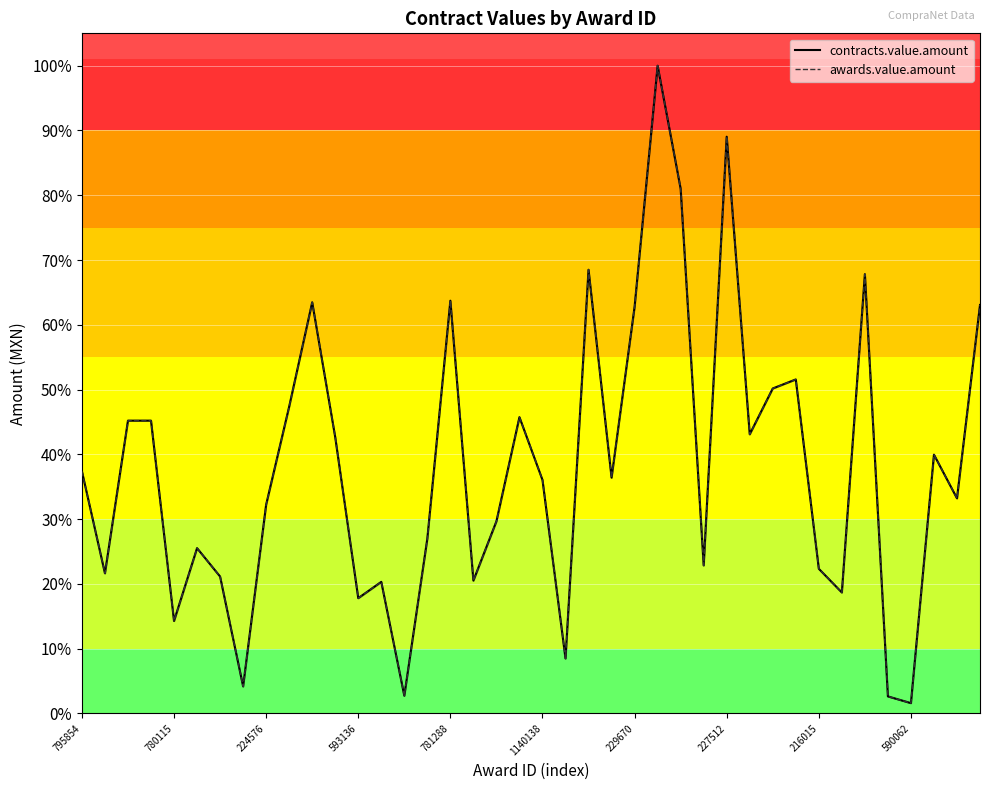

How many interior local valleys does the awards.value.amount series have?

13